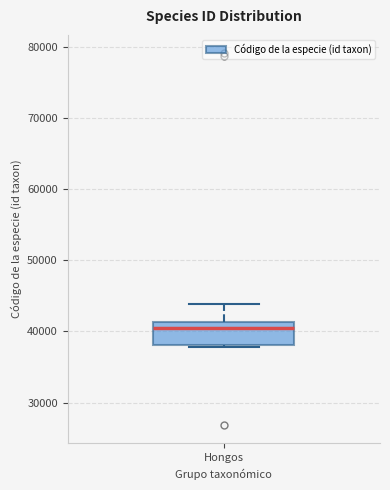

Transcribe this box plot: give where the median line is, the range the box spans, and where the two whiskers end, as read against the y-axis. The values are not printed on the chart, so give them approximately, as read against the axis.

median 40000, box 38000 to 41000, whiskers 38000 to 44000